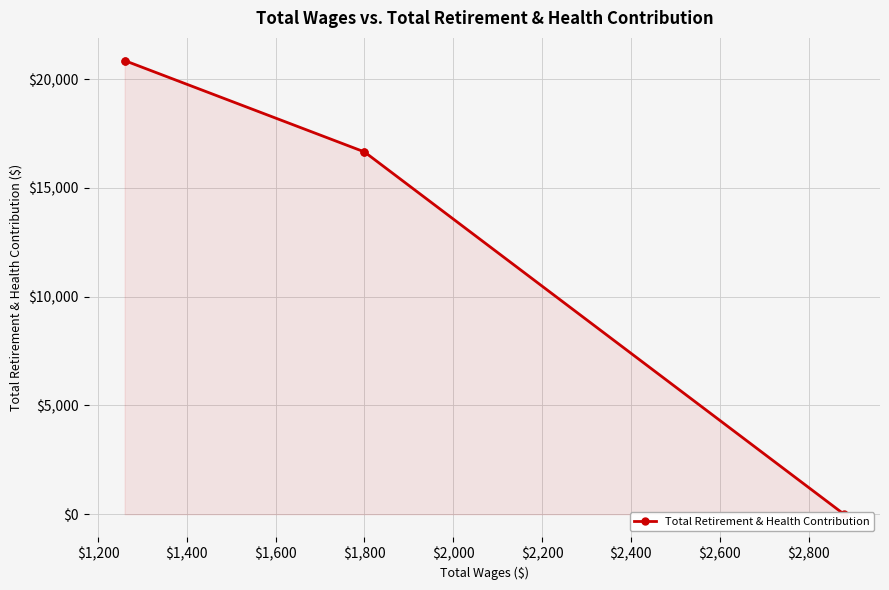

True or false: the data has more than 2 interior local peaks.

False